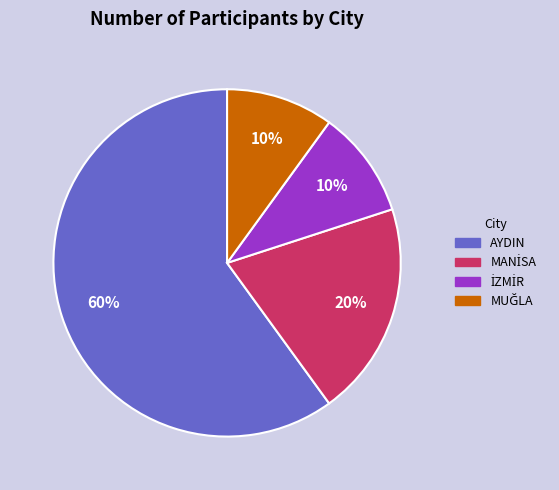

To the nearest percent, what portion does AYDIN represent?

60%